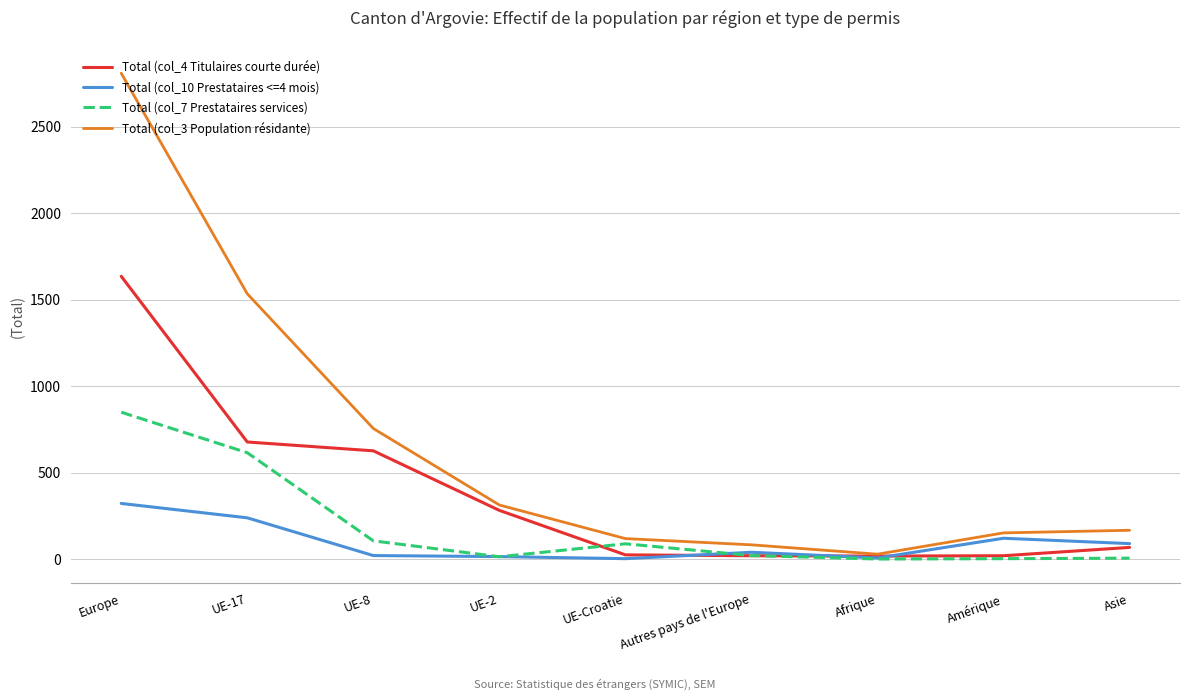

Where is Total (col_4 Titulaires courte durée) nearest to the value 827?

UE-17